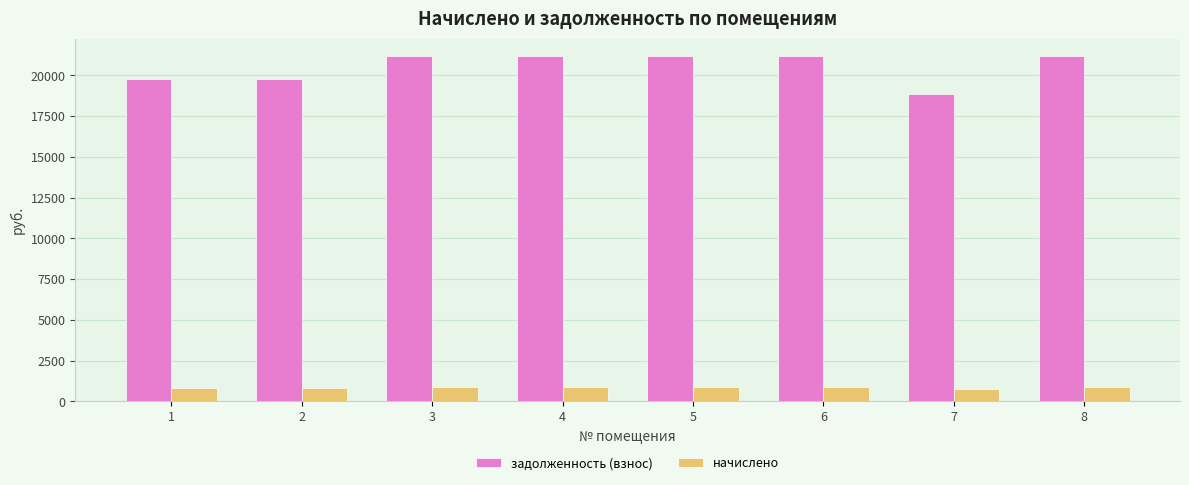

What value does the задолженность (взнос) series have at 6?

21189.6